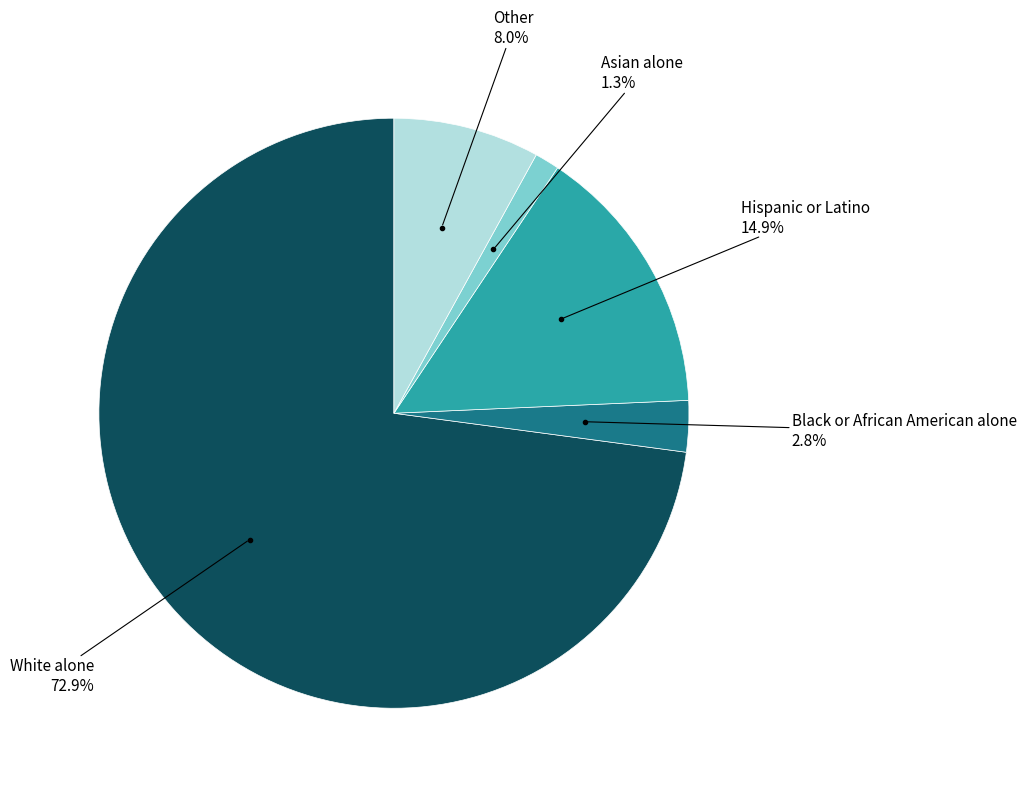

Does any single category account for the majority?

Yes